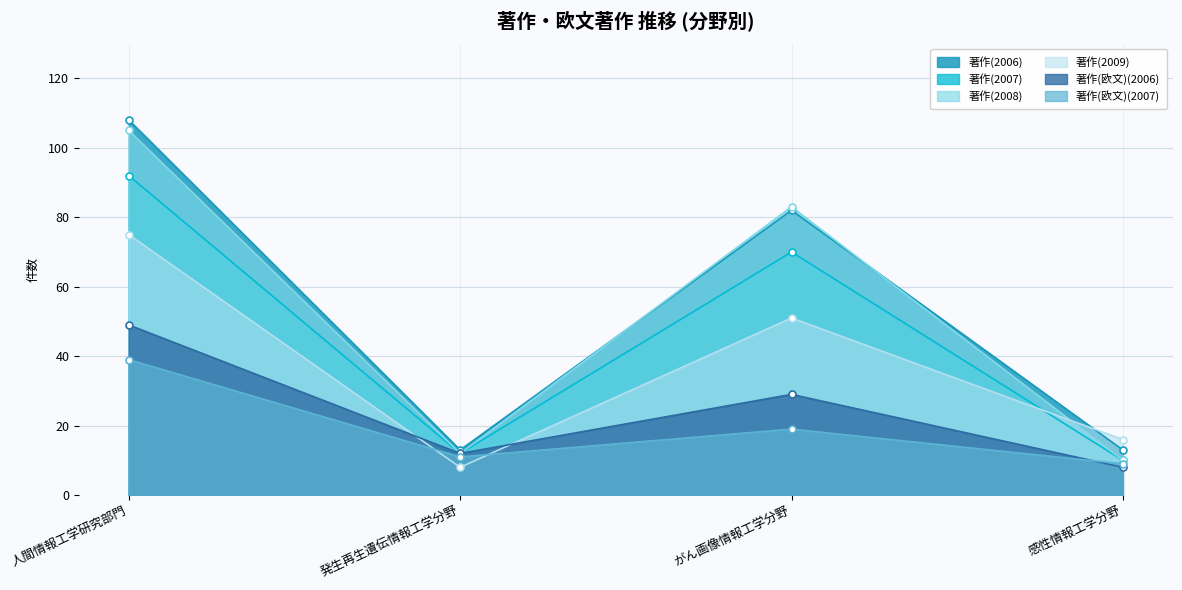

After their last crossing, which series has the higher values: 著作(欧文)(2007) or 著作(2009)?

著作(2009)